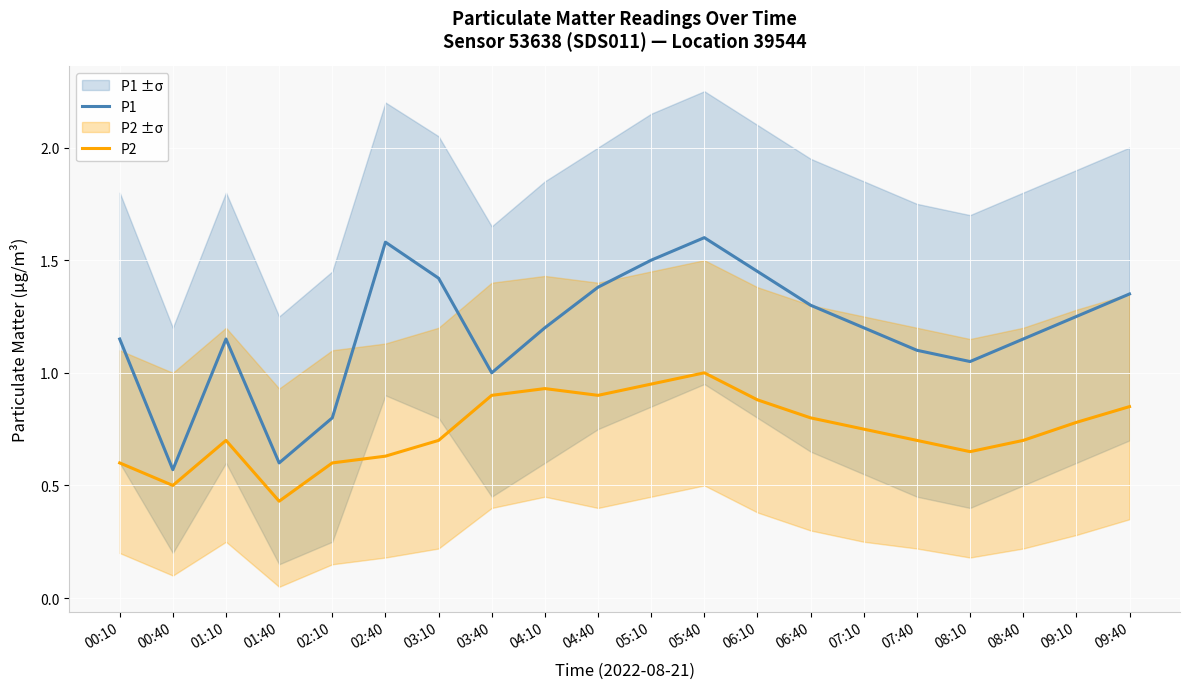

At which label is P2 closest to 0?

01:40